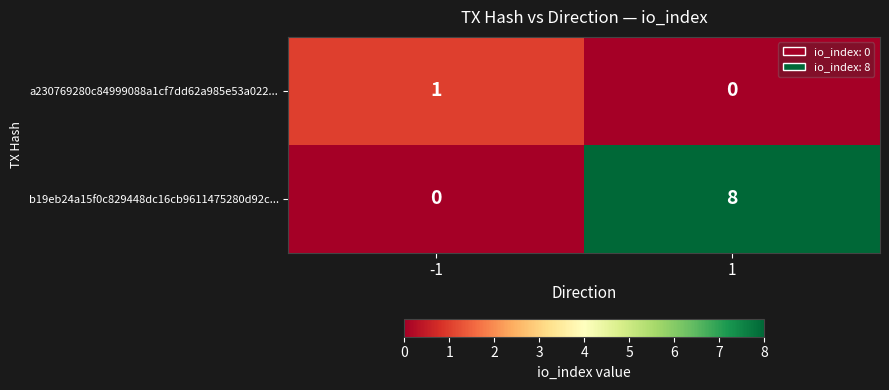

Reading right to left, what are all the values shown in this chart?

a230769280c84999088a1cf7dd62a985e53a022...: 1=0	-1=1
b19eb24a15f0c829448dc16cb9611475280d92c...: 1=8	-1=0